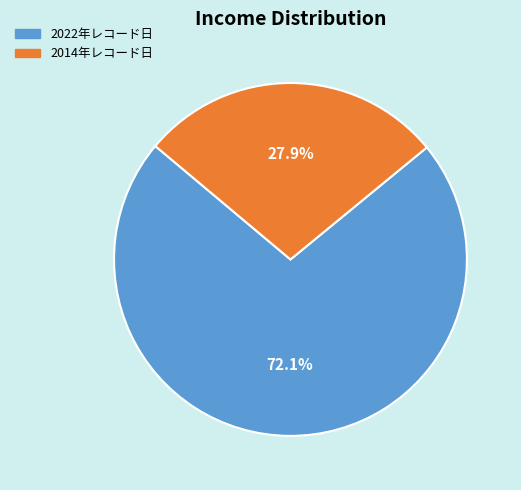

Does 2022年レコード日 represent more than half of the total?

Yes